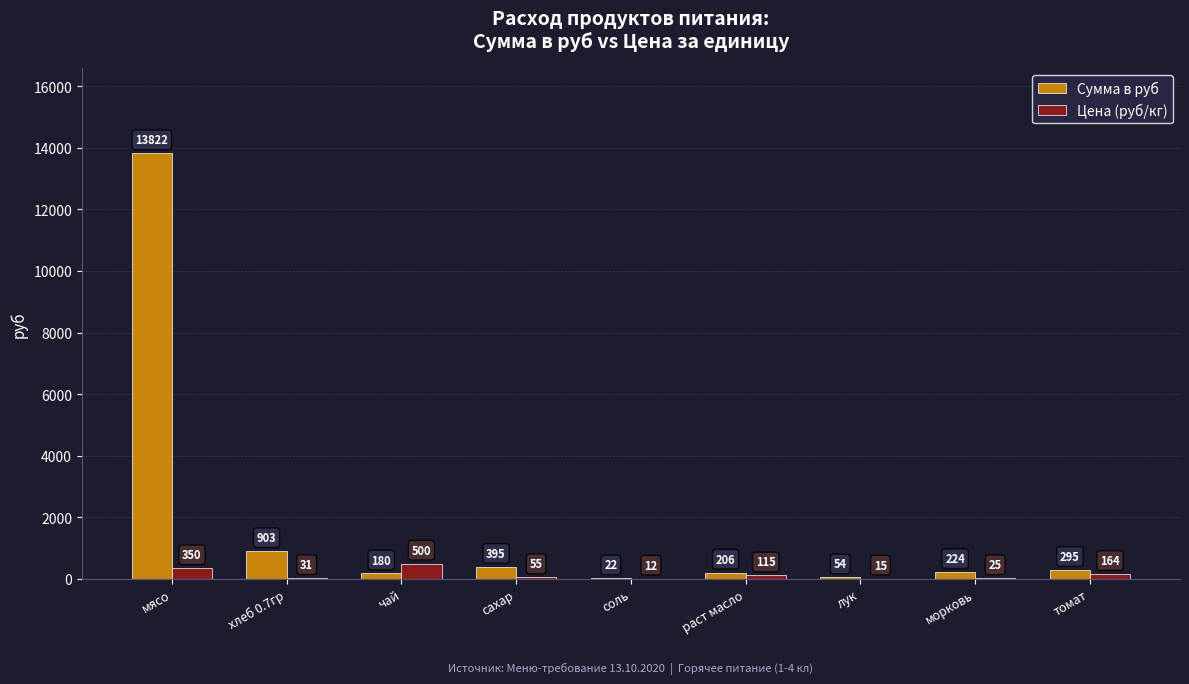

Which series has the largest range (max minus min)?

Сумма в руб